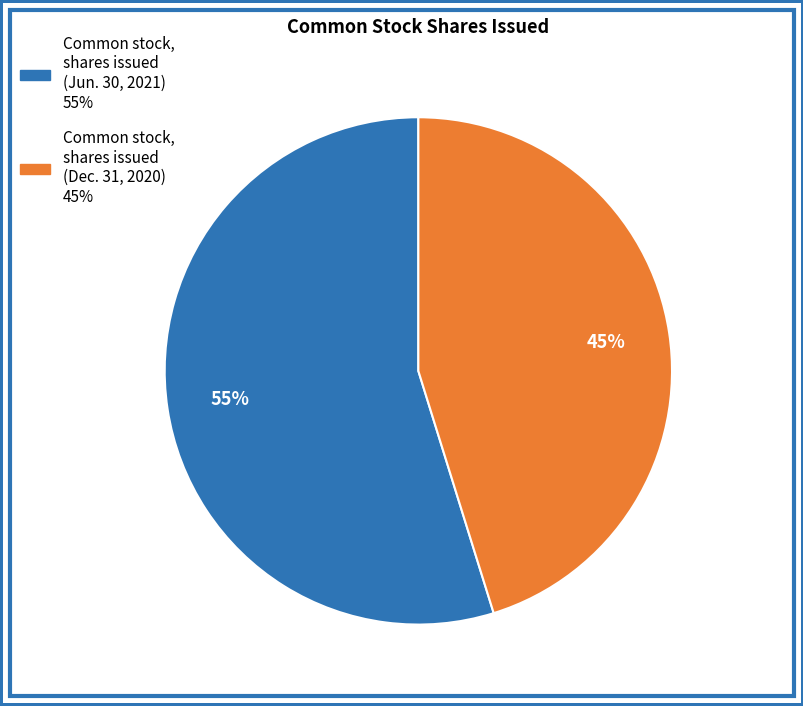

How many slices are in this pie chart?

2